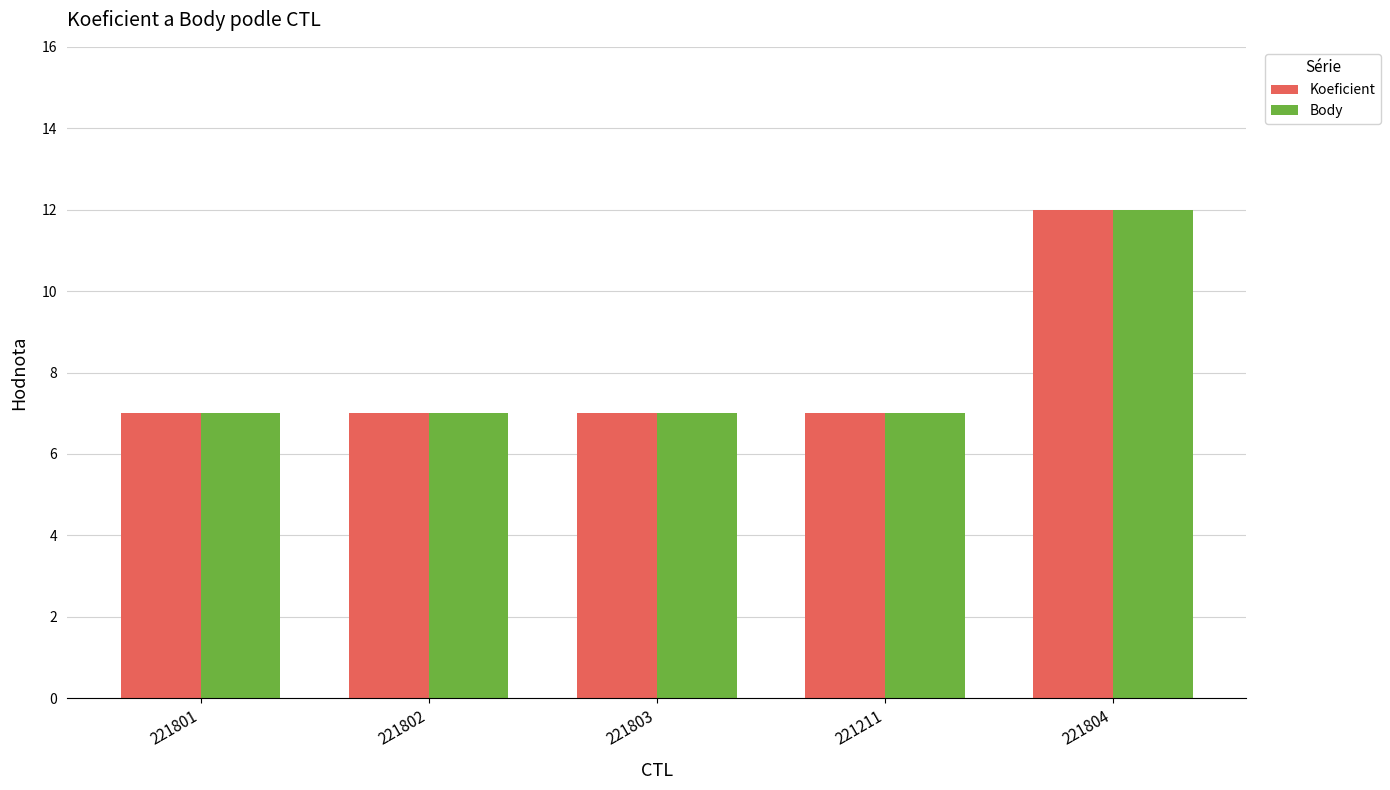

Is the value of Koeficient at 221804 greater than the value of Body at 221802?

Yes